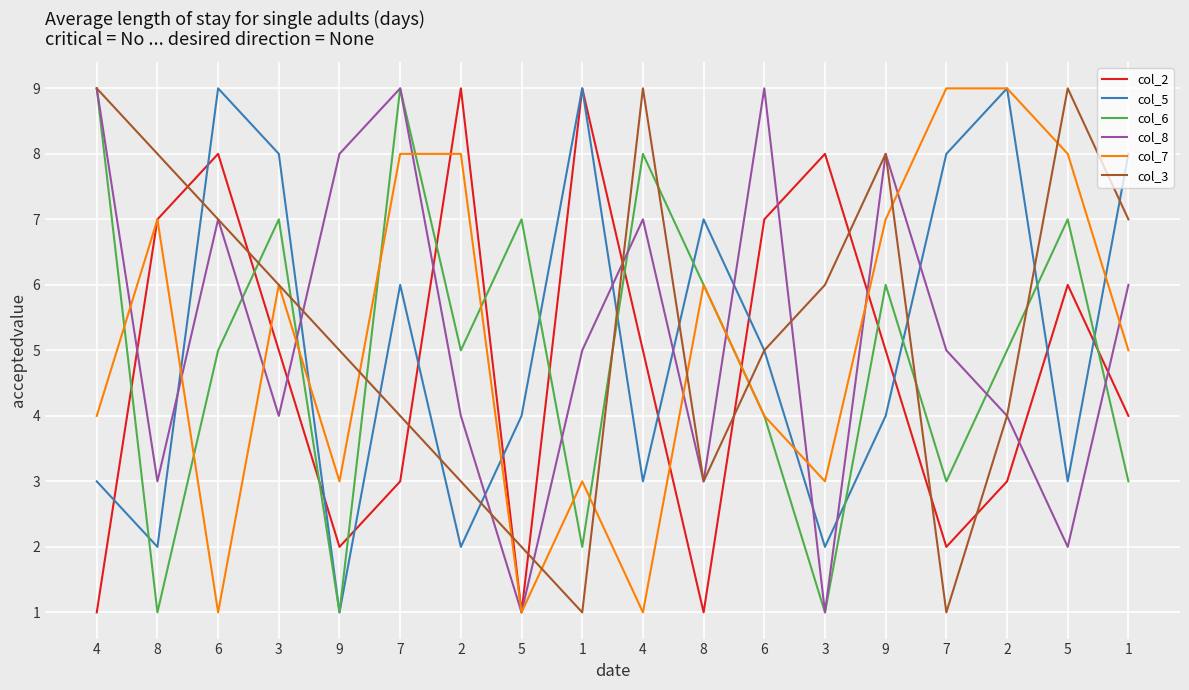

What are all the series names shown in the legend?

col_2, col_5, col_6, col_8, col_7, col_3